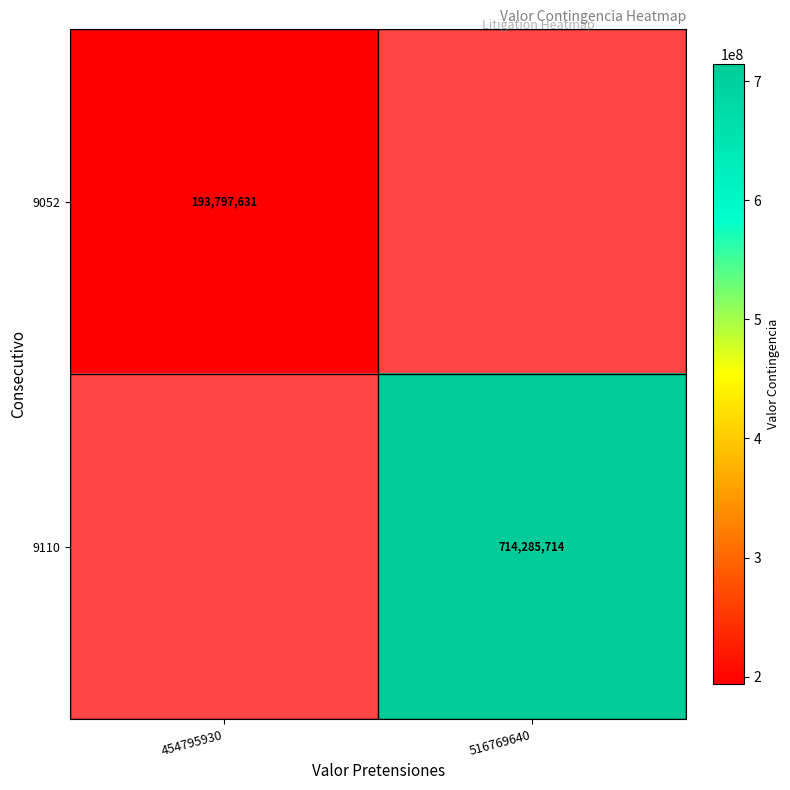

True or false: 9110 has a value of 1219348146 at 516769640.

False